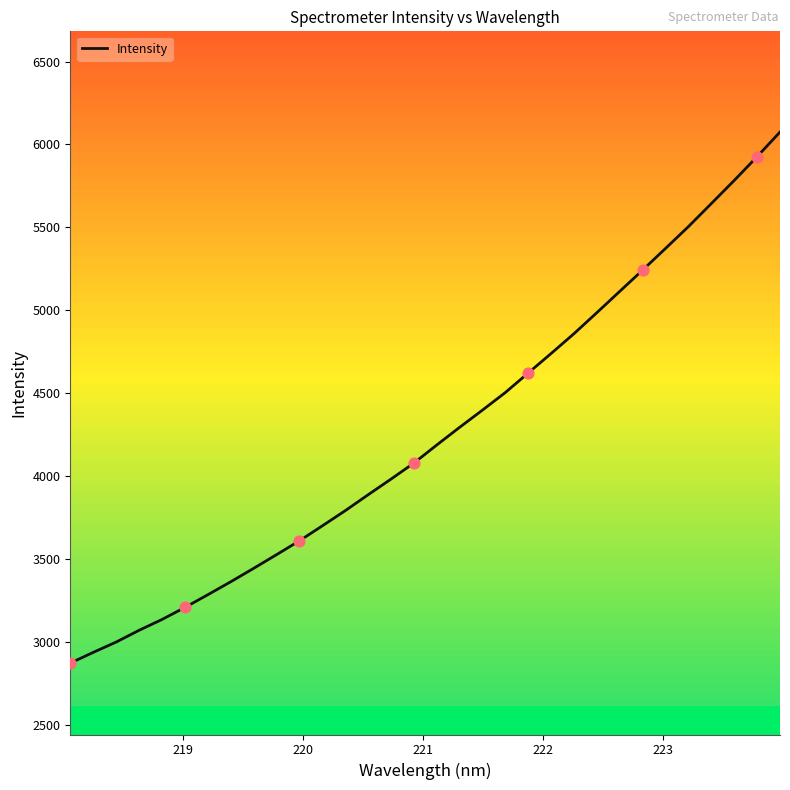

What is the greatest value displayed?

6075.0